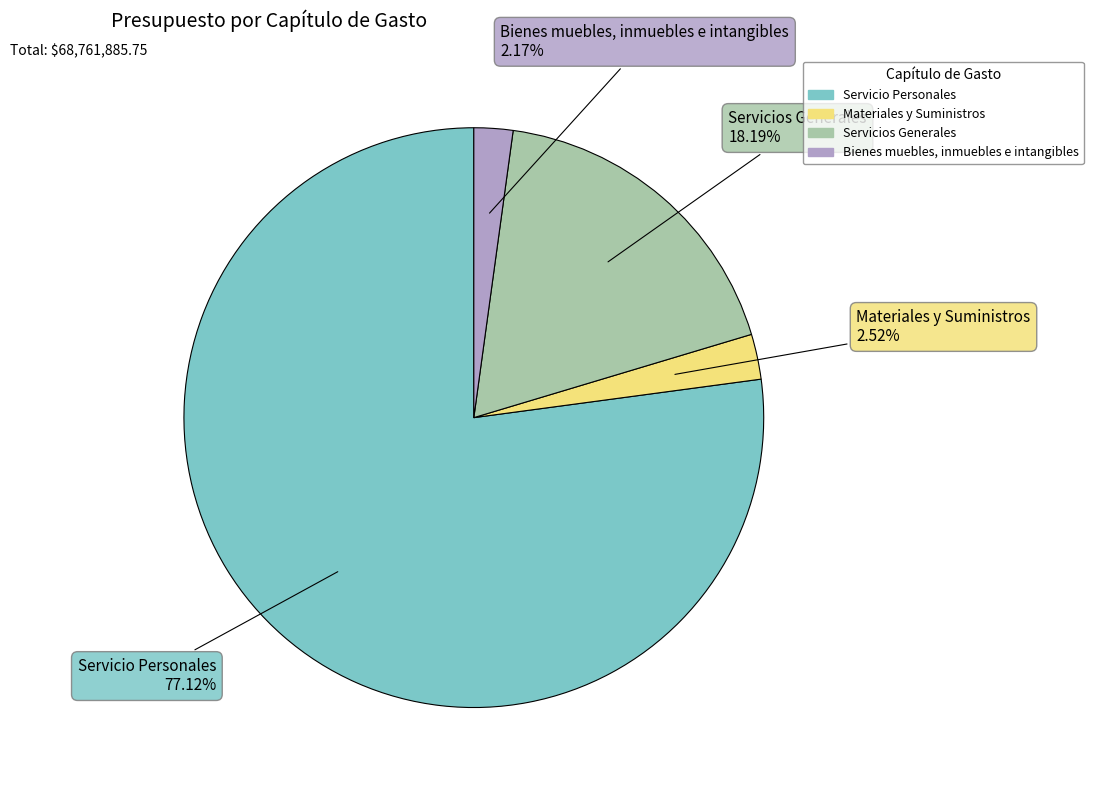

What is the ratio of the value at Servicios Generales to the value at Materiales y Suministros?

7.2